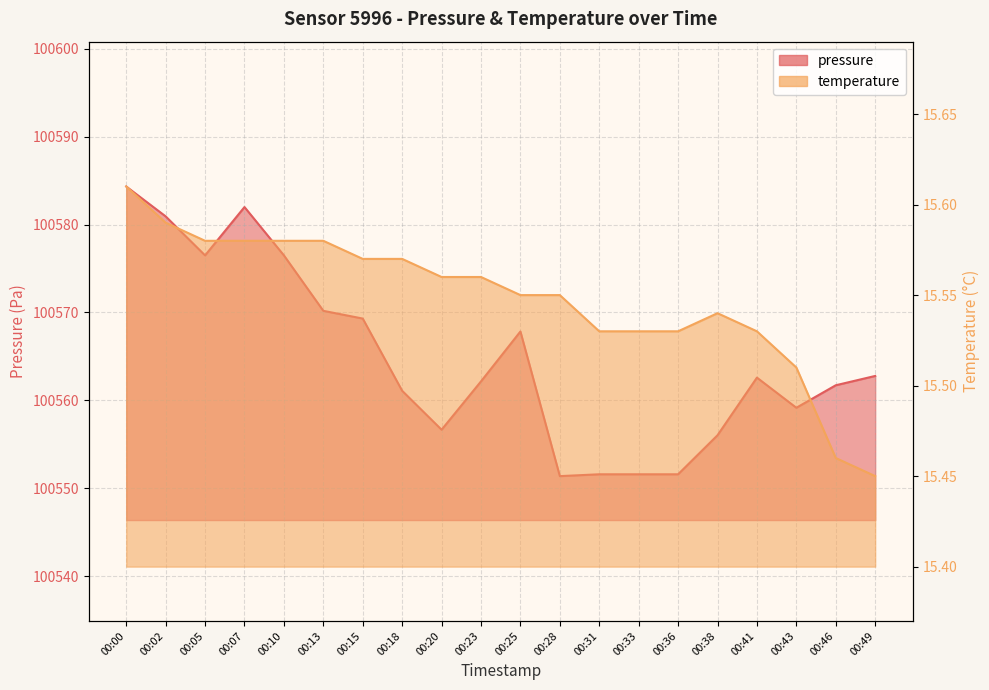

What is the minimum value for temperature?

15.4